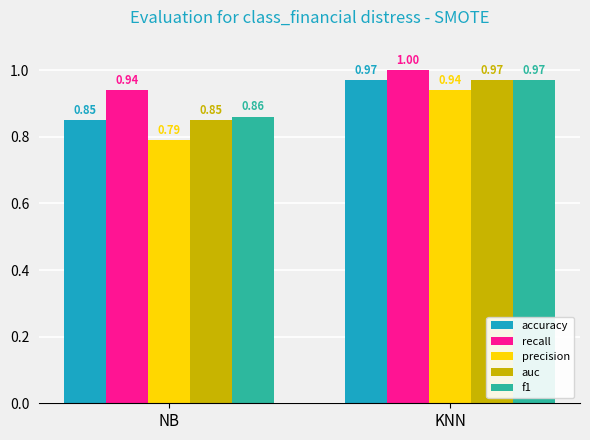

Which series has the largest range (max minus min)?

precision